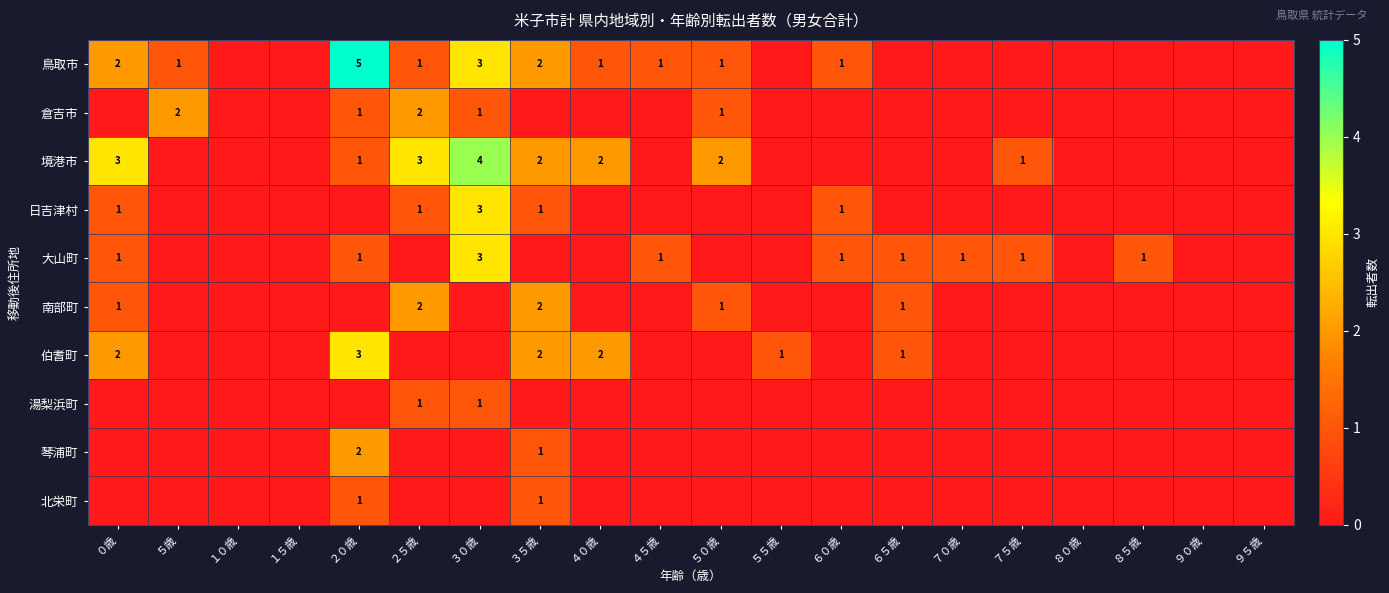

Which has a higher value, ７５歳 or ９５歳?

７５歳